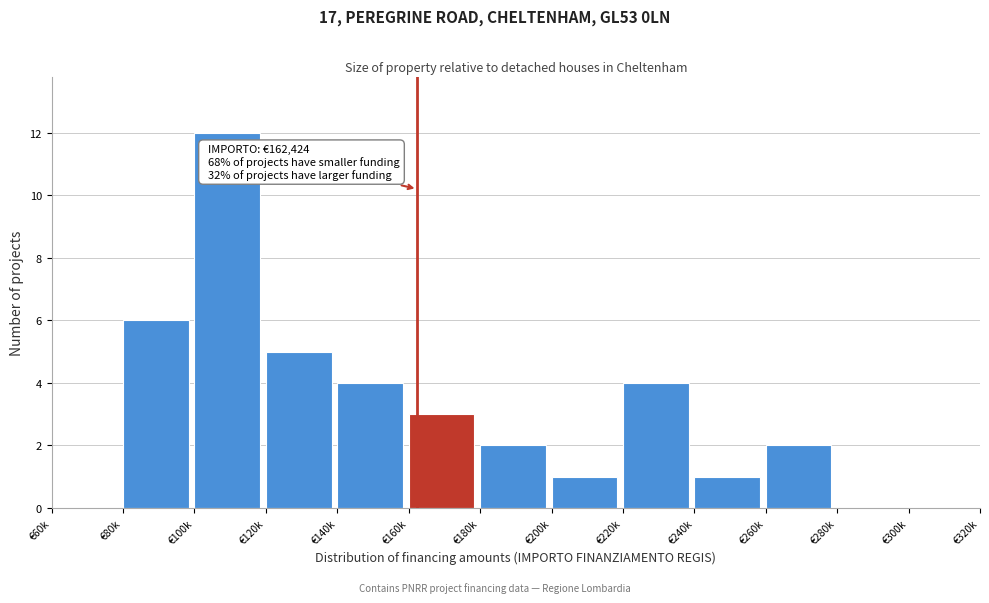

Reading left to right, transcribe all the data shown in this chart.

€60k=0	€80k=6	€100k=12	€120k=5	€140k=4	€160k=3	€180k=2	€200k=1	€220k=4	€240k=1	€260k=2	€280k=0	€300k=0